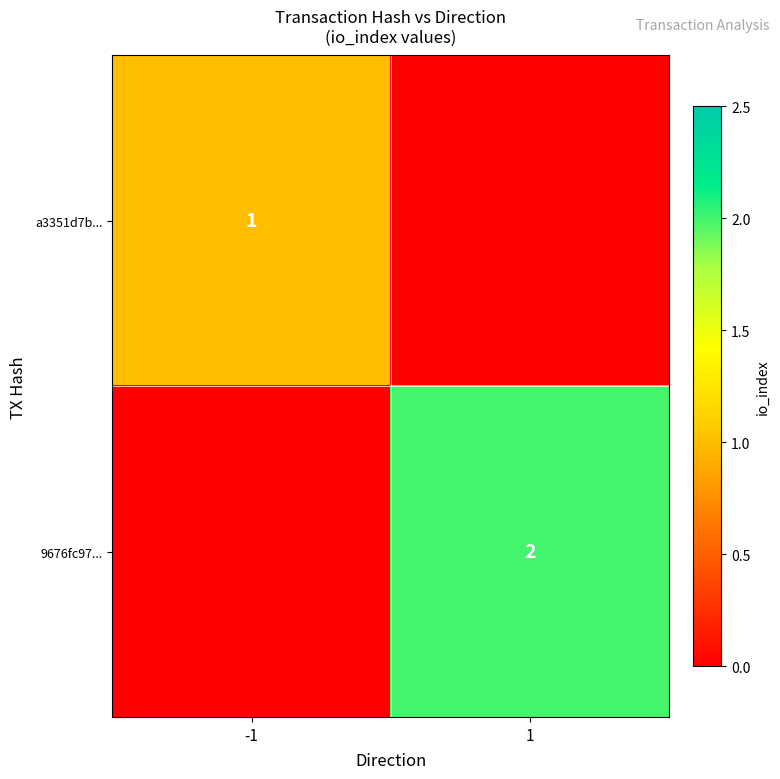

What is the smallest value displayed?

1.0